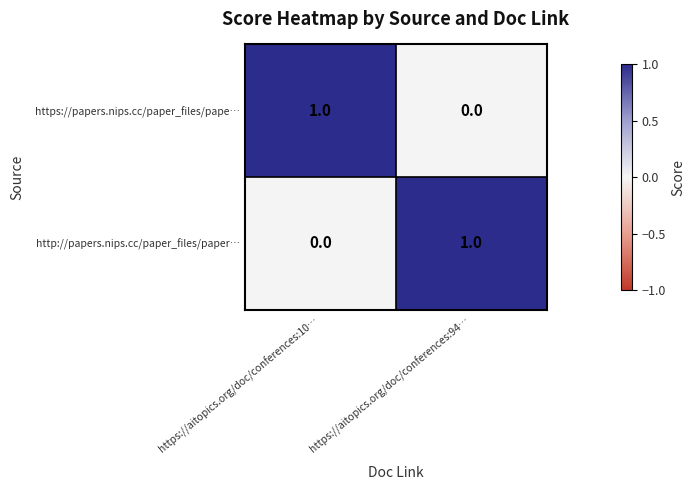

At which label does http://papers.nips.cc/paper_files/paper… reach its minimum?

https://aitopics.org/doc/conferences:10…